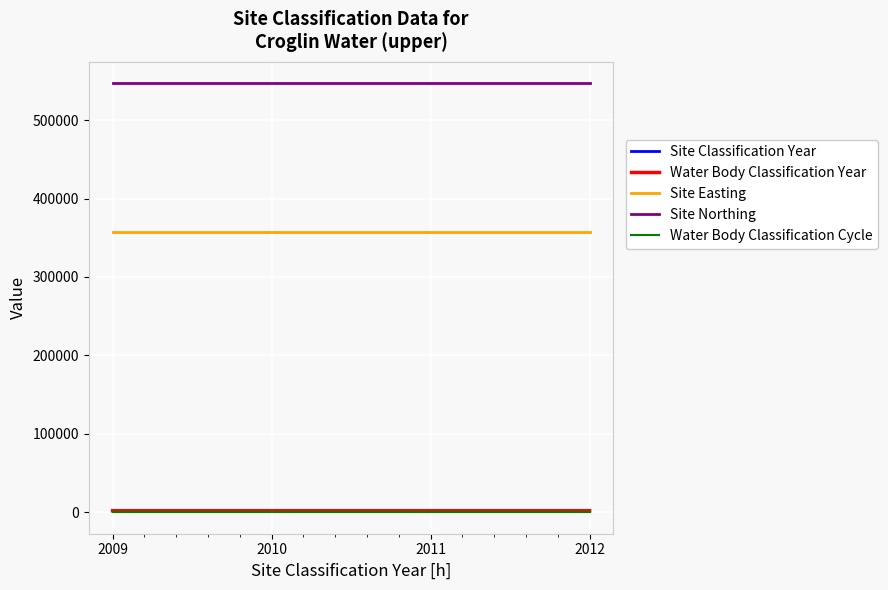

How many lines are shown in the chart?

5